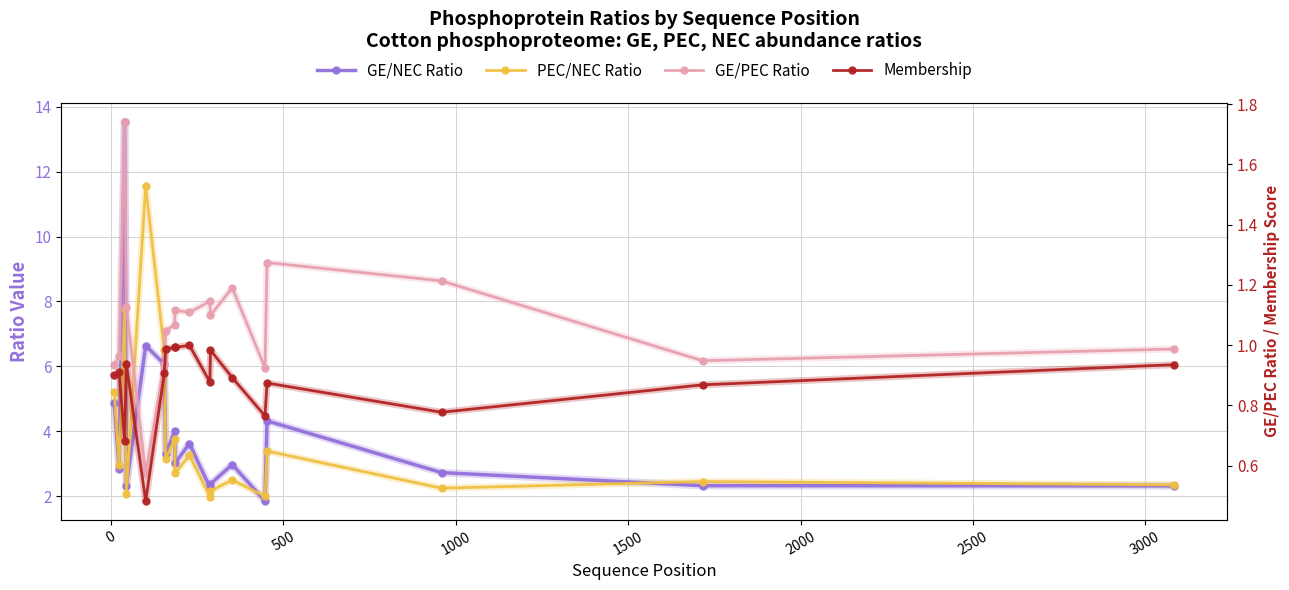

True or false: GE/NEC Ratio and GE/PEC Ratio cross at least once.

False